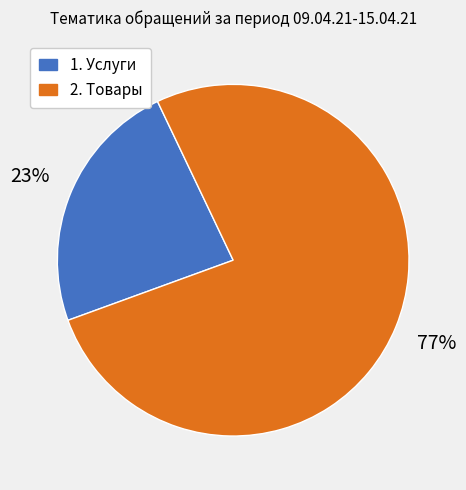

Which slice is the largest?

2. Товары